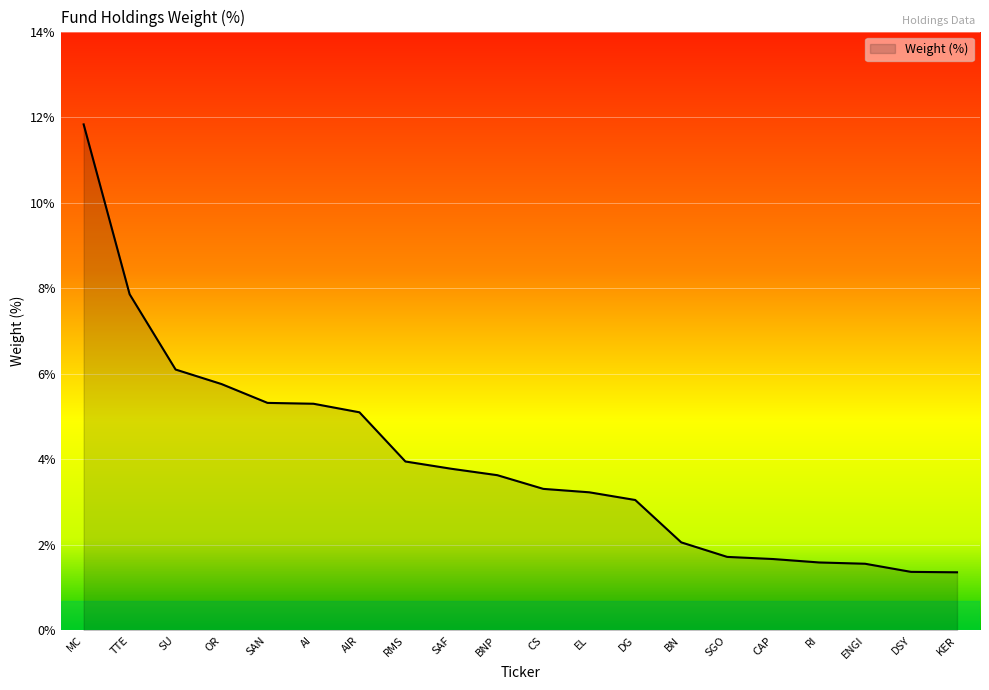

What position from the right is AIR?

14